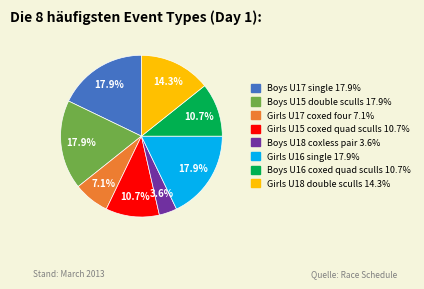

To the nearest percent, what is the combined percentage of Boys U18 coxless pair and Girls U16 single?

21%